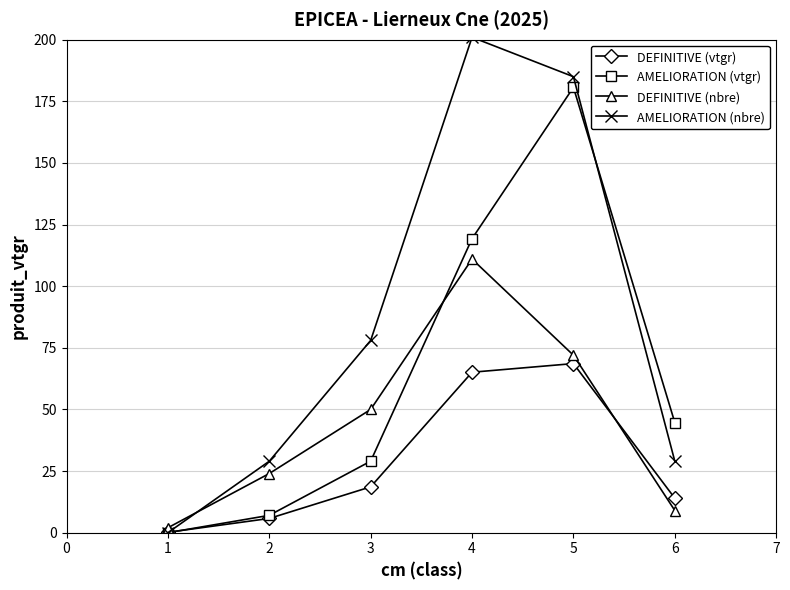

How many interior local peaks does the DEFINITIVE (vtgr) series have?

1